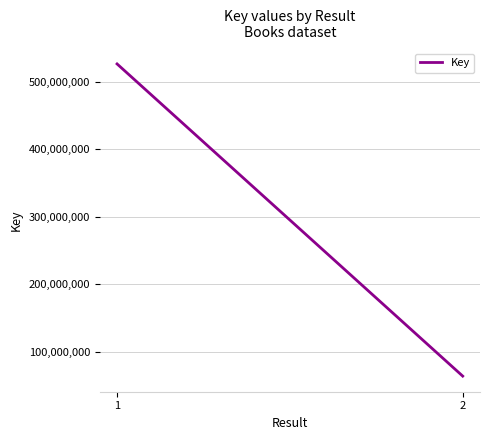

At which label is the value closest to 295439813?

2